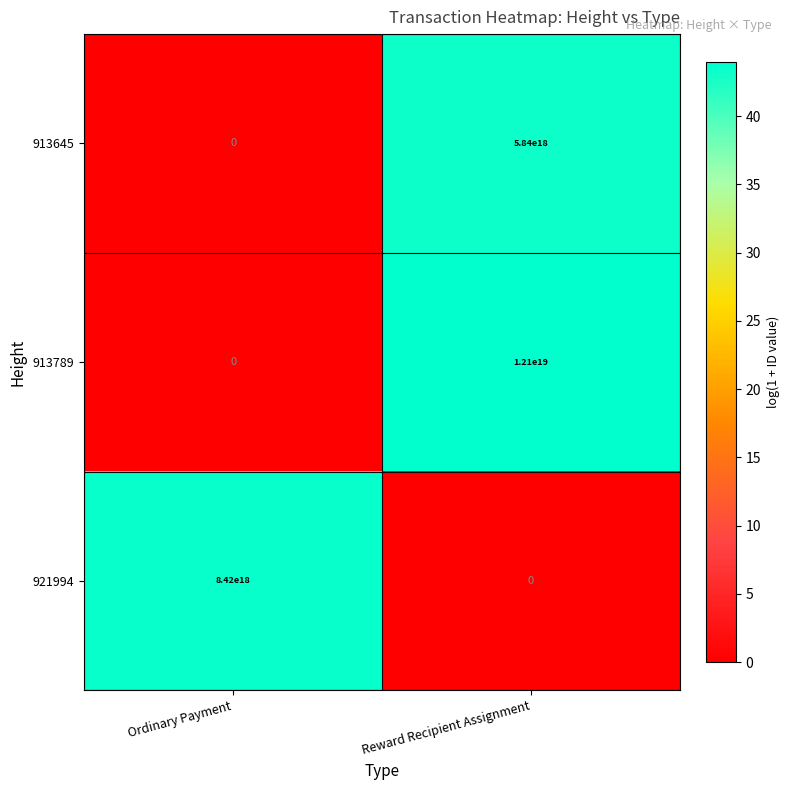

How many distinct data groups are displayed?

3